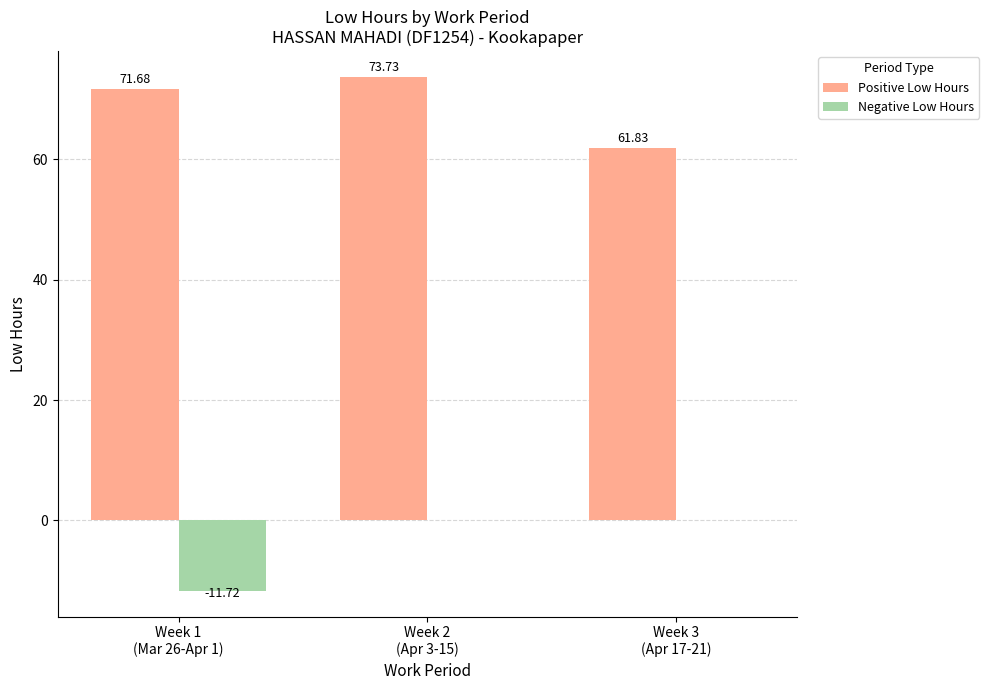

Reading left to right, what are all the values shown in this chart?

Positive Low Hours: Week 1
(Mar 26-Apr 1)=71.7	Week 2
(Apr 3-15)=73.7	Week 3
(Apr 17-21)=61.8
Negative Low Hours: Week 1
(Mar 26-Apr 1)=-11.7	Week 2
(Apr 3-15)=0.0	Week 3
(Apr 17-21)=0.0